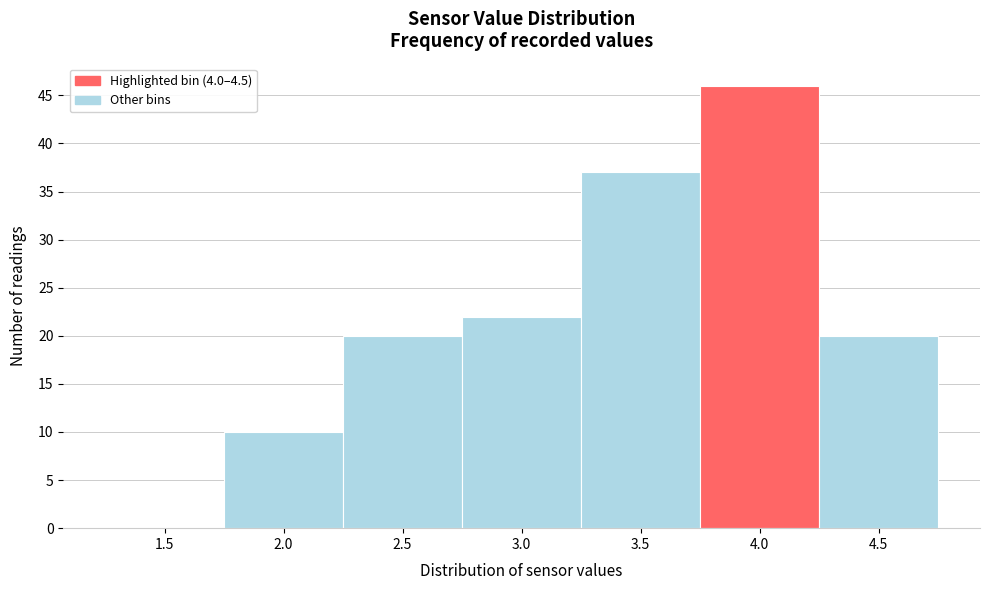

Reading right to left, list all the values displayed in this chart.

4.5=20	4.0=46	3.5=37	3.0=22	2.5=20	2.0=10	1.5=0